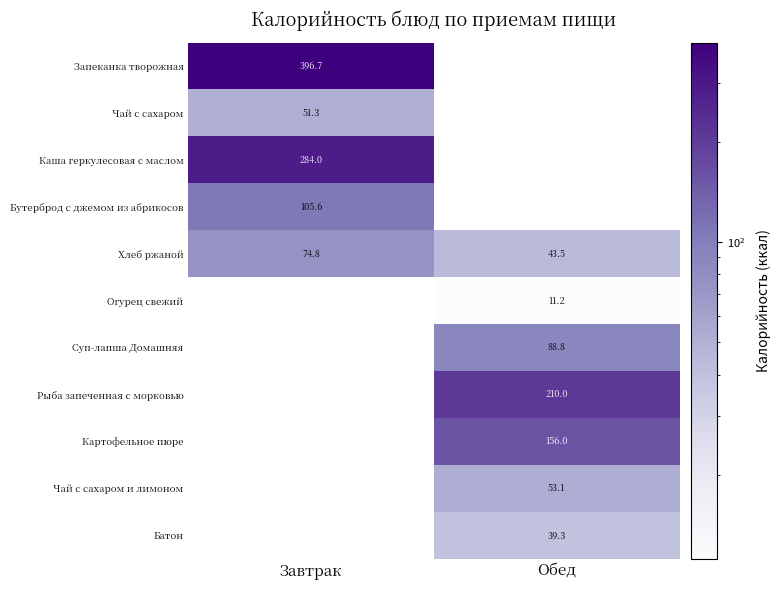

What is the maximum value shown in the chart?

396.7